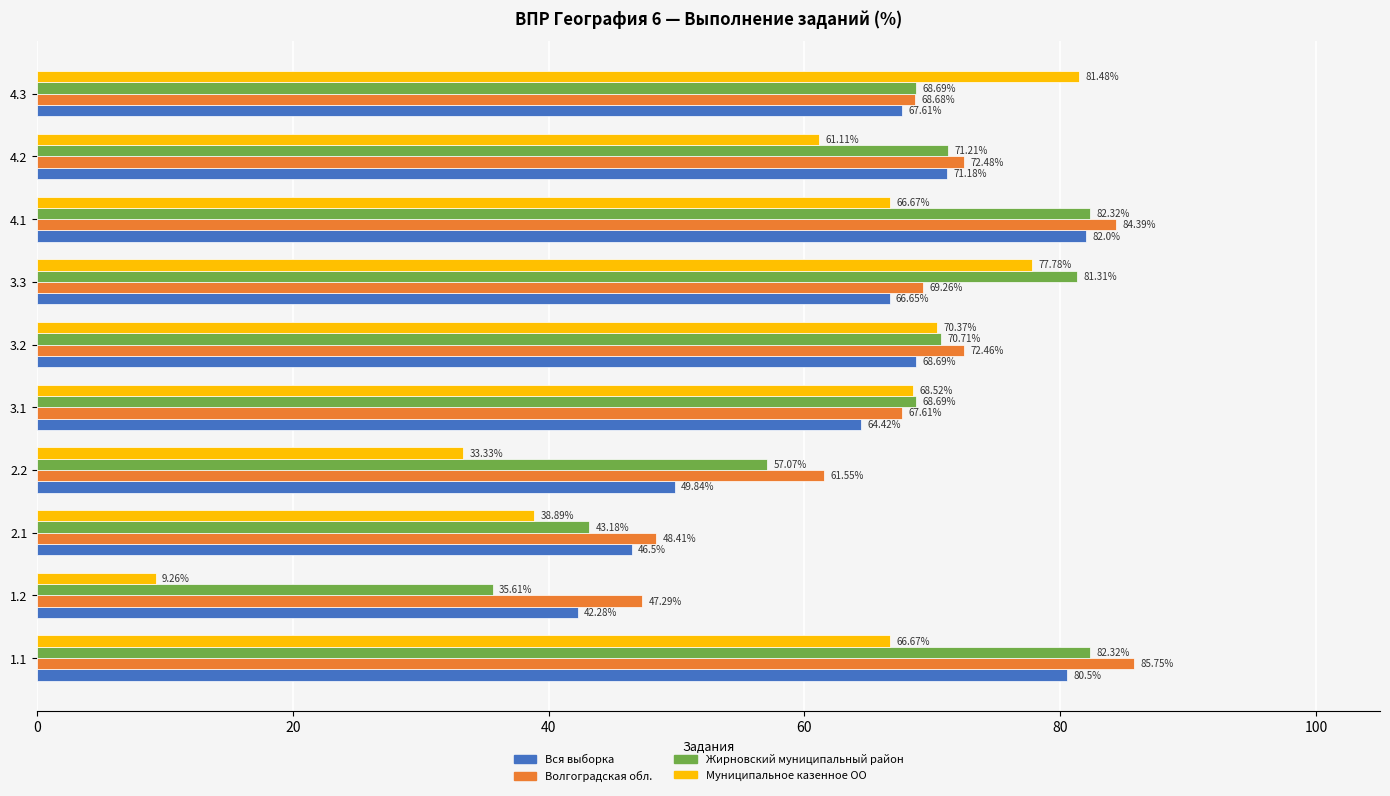

What is the difference between the maximum and minimum values in the Вся выборка series?

39.7